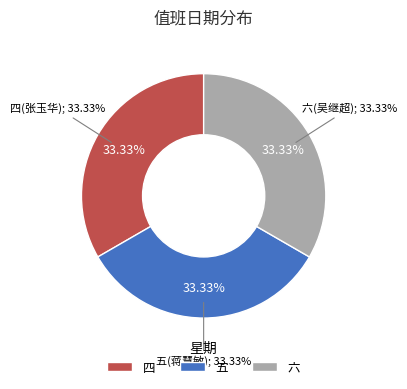

What percentage is the 六 slice, to the nearest percent?

33%